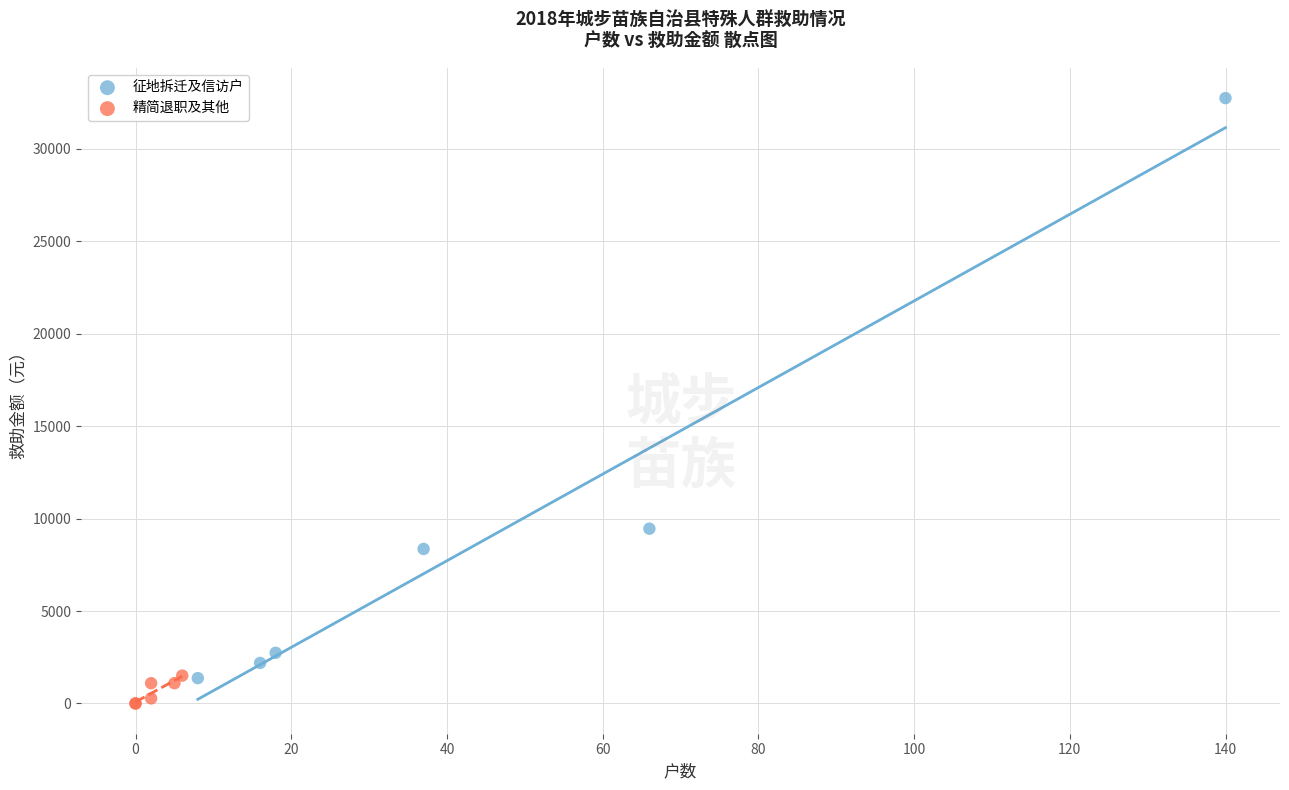

Which series has the largest Y range (max minus min)?

征地拆迁及信访户